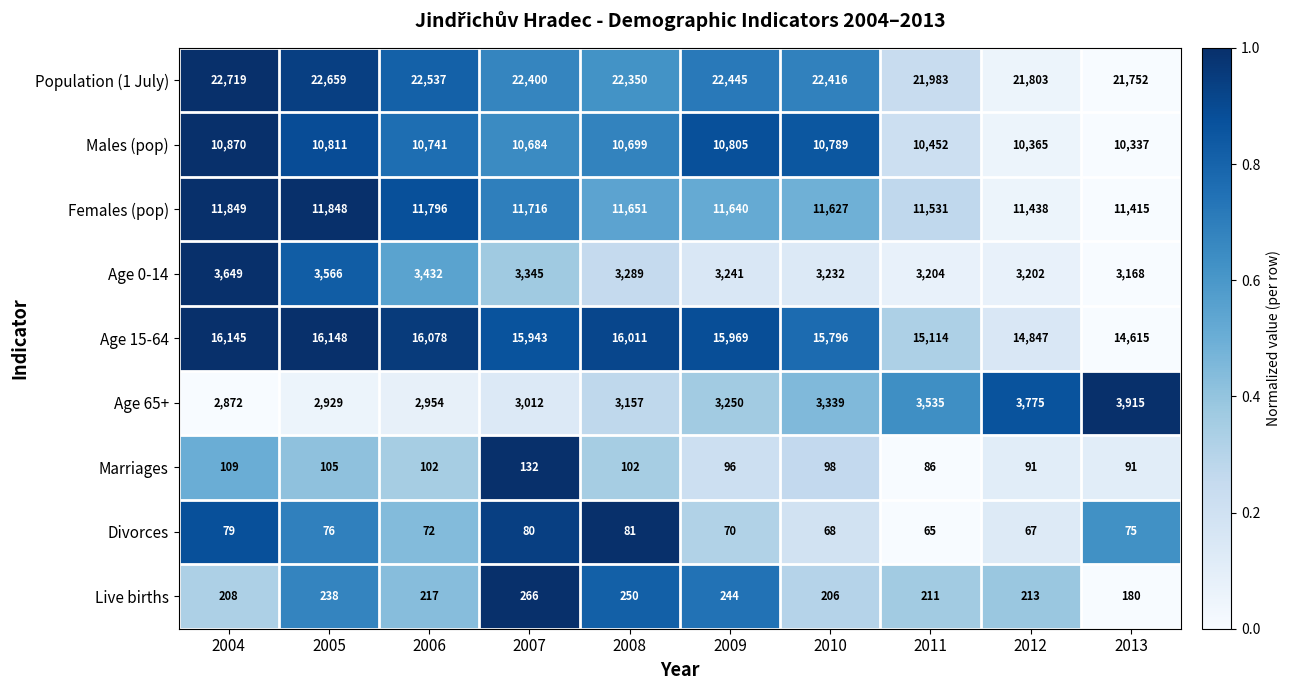

Rank the series by their maximum value, from lowest to highest.

Divorces, Marriages, Live births, Age 0-14, Age 65+, Males (pop), Females (pop), Age 15-64, Population (1 July)